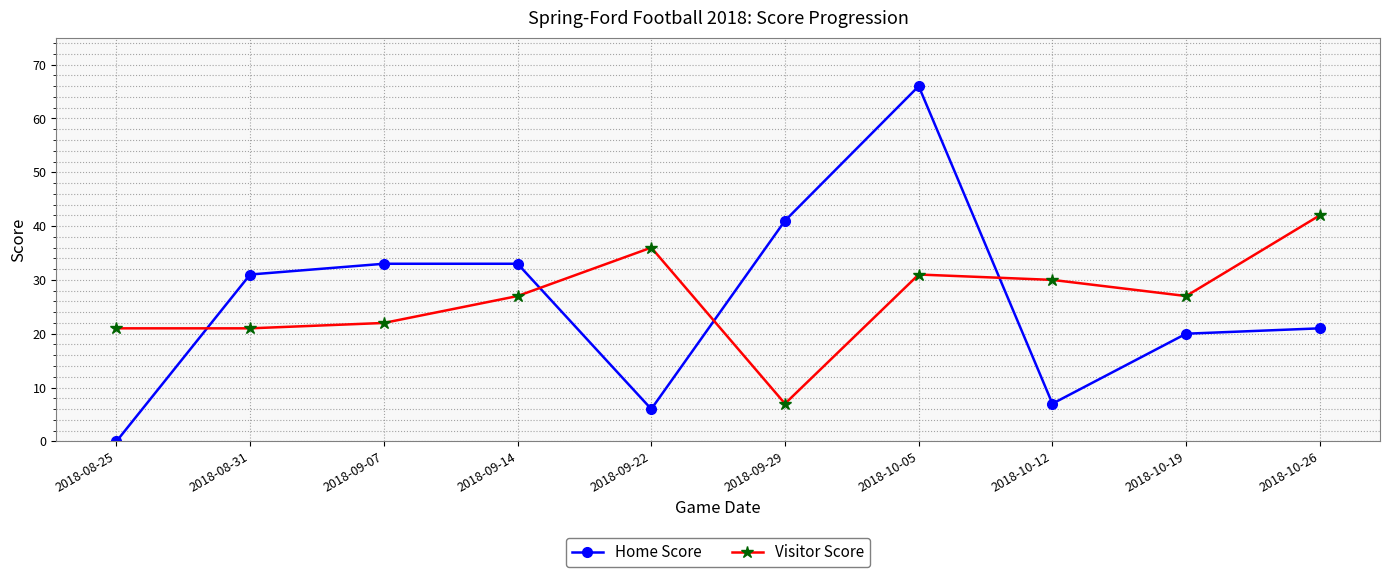

Reading left to right, extract all data points from this chart.

Home Score: 0	31	33	33	6	41	66	7	20	21
Visitor Score: 21	21	22	27	36	7	31	30	27	42